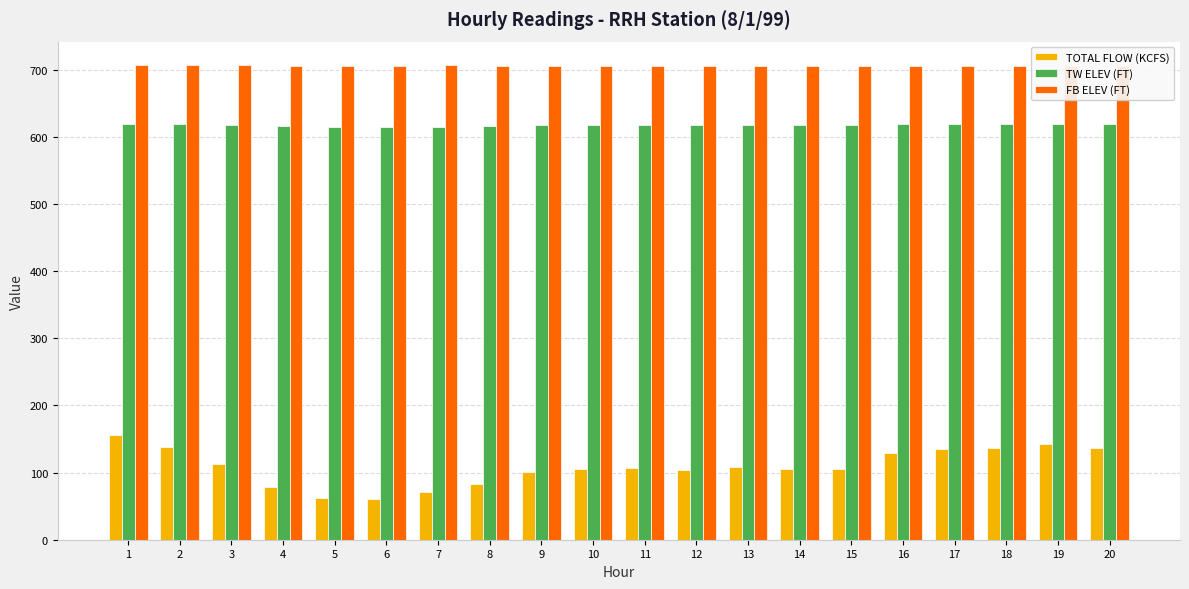

Which category has the highest value in the TOTAL FLOW (KCFS) series?

1